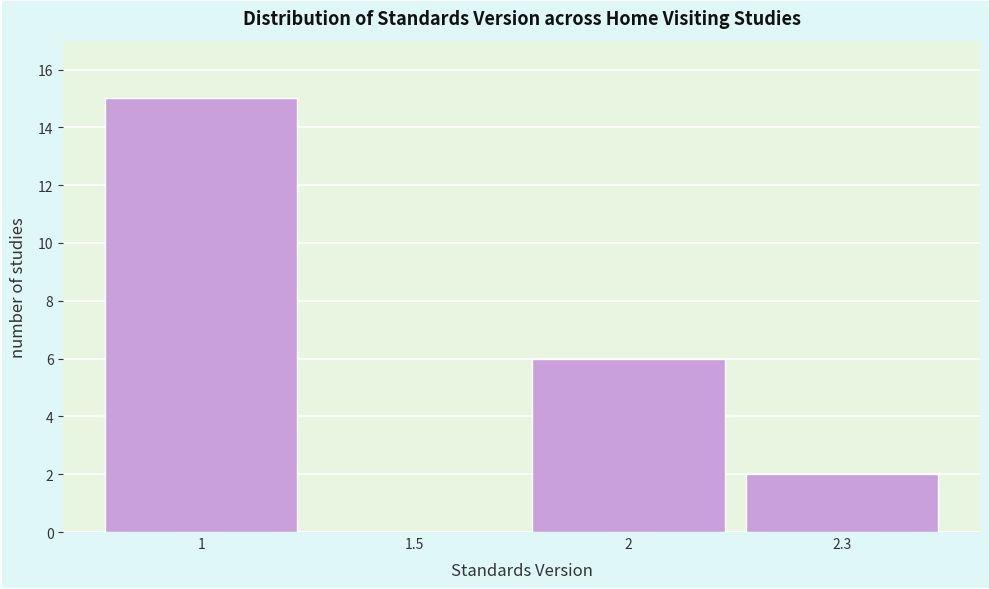

Reading left to right, list all the values displayed in this chart.

1=15	1.5=0	2=6	2.3=2